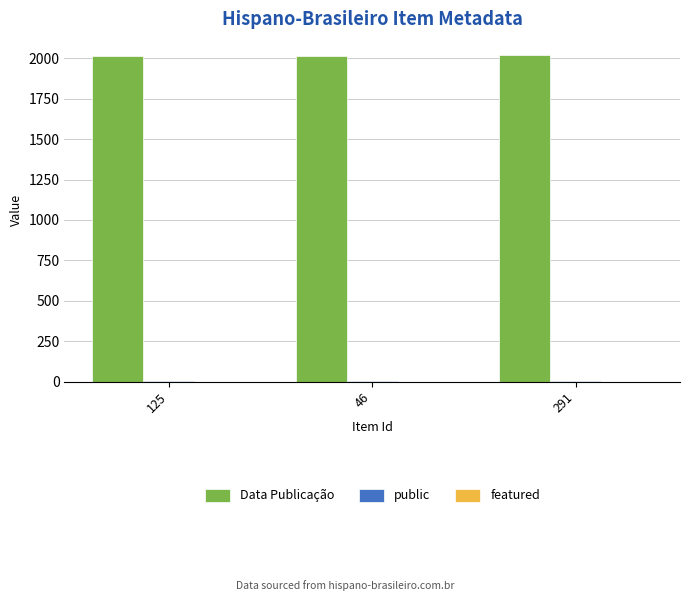

True or false: Data Publicação has a value of 3518 at 125.

False